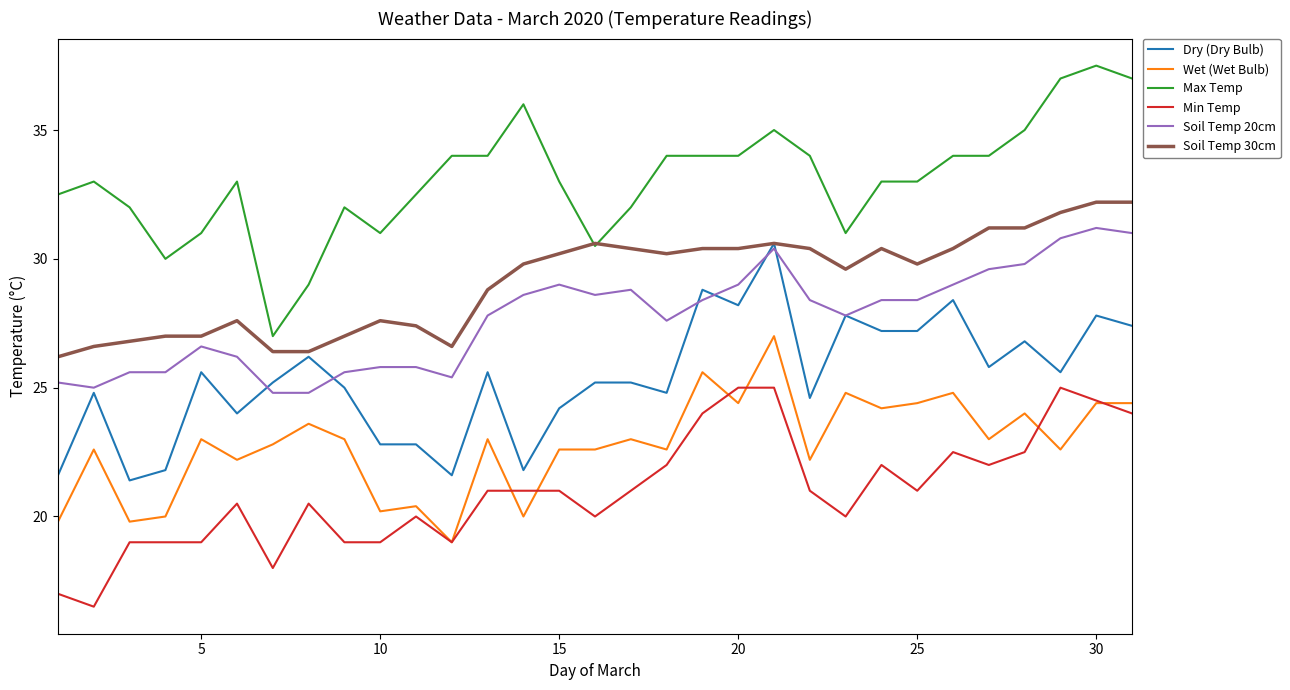

How many values in the Soil Temp 20cm series exceed 28?

16